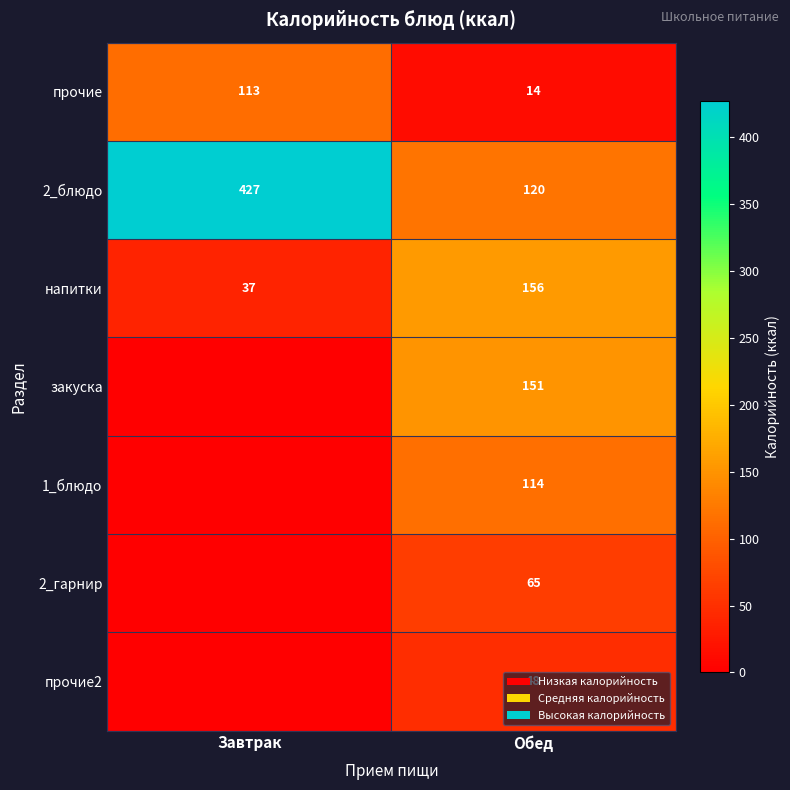

Which category has the lowest value in the напитки series?

Завтрак